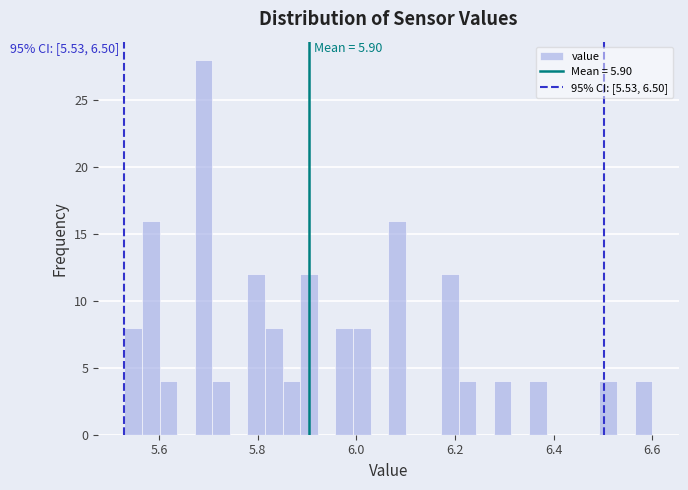

Read against the x-axis, roughly where is the centre of the tallest bar?

5.70